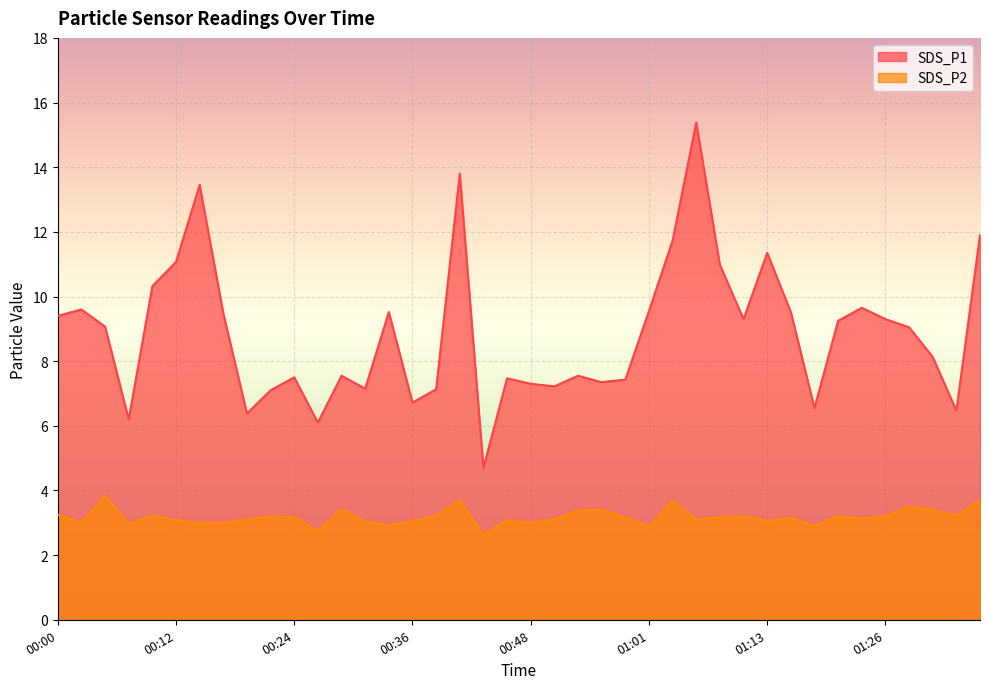

True or false: SDS_P2 has more than 1 points higher than both neighbors.

True